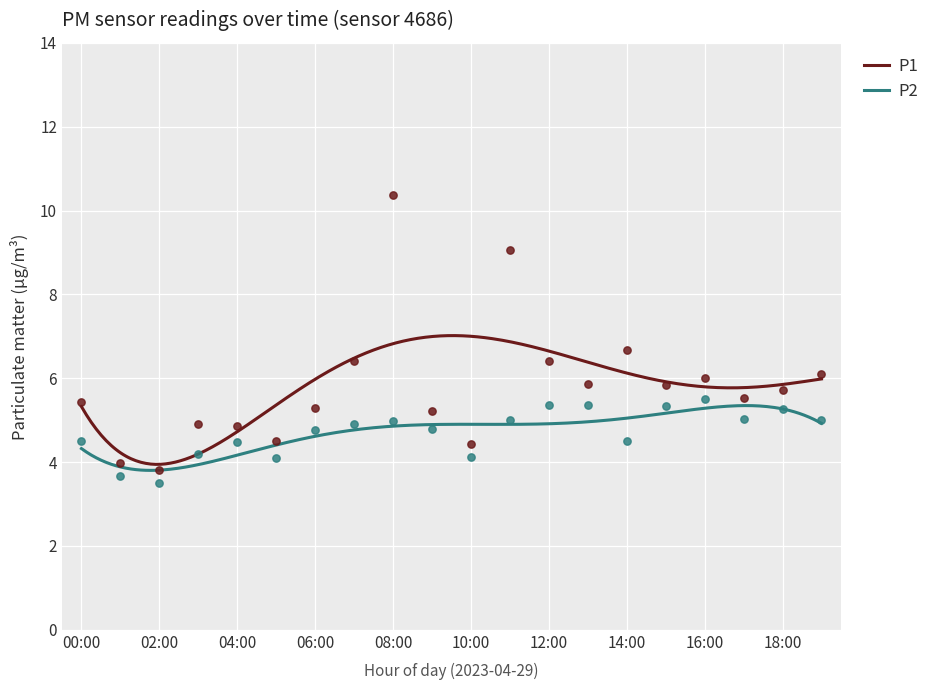

What are all the series names shown in the legend?

P1, P2